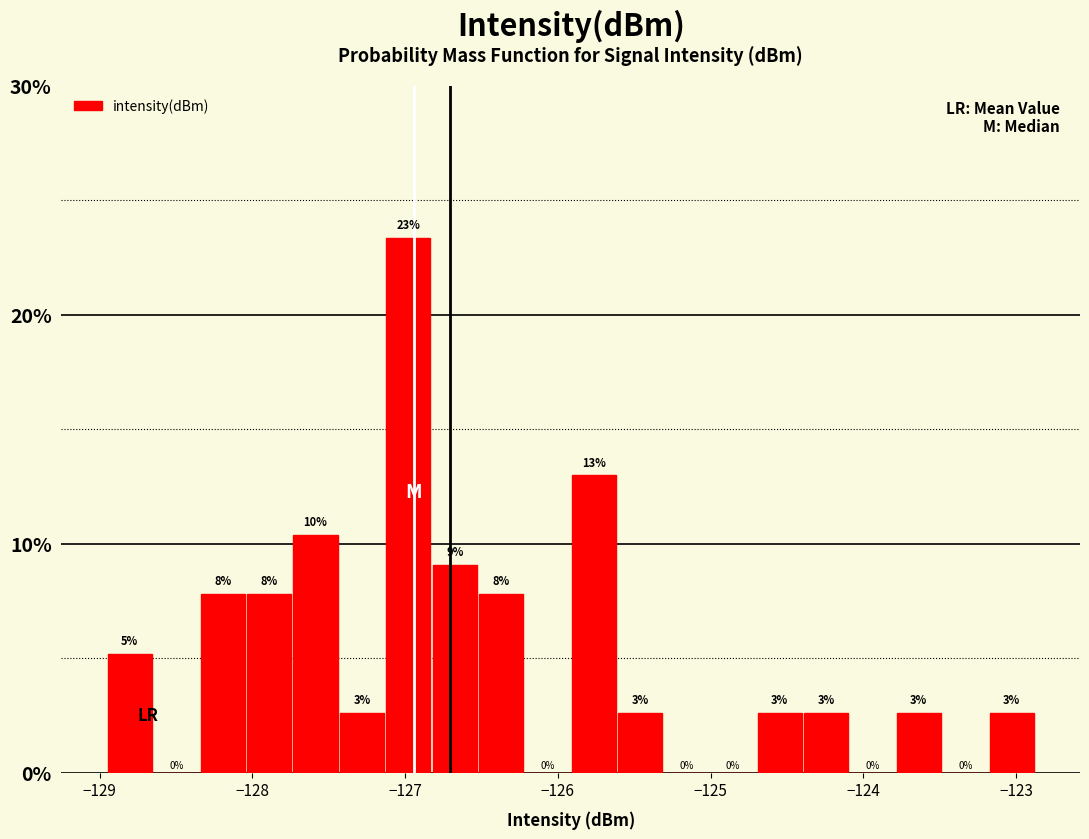

Read against the x-axis, roughly where is the centre of the tallest bar?

-127.0